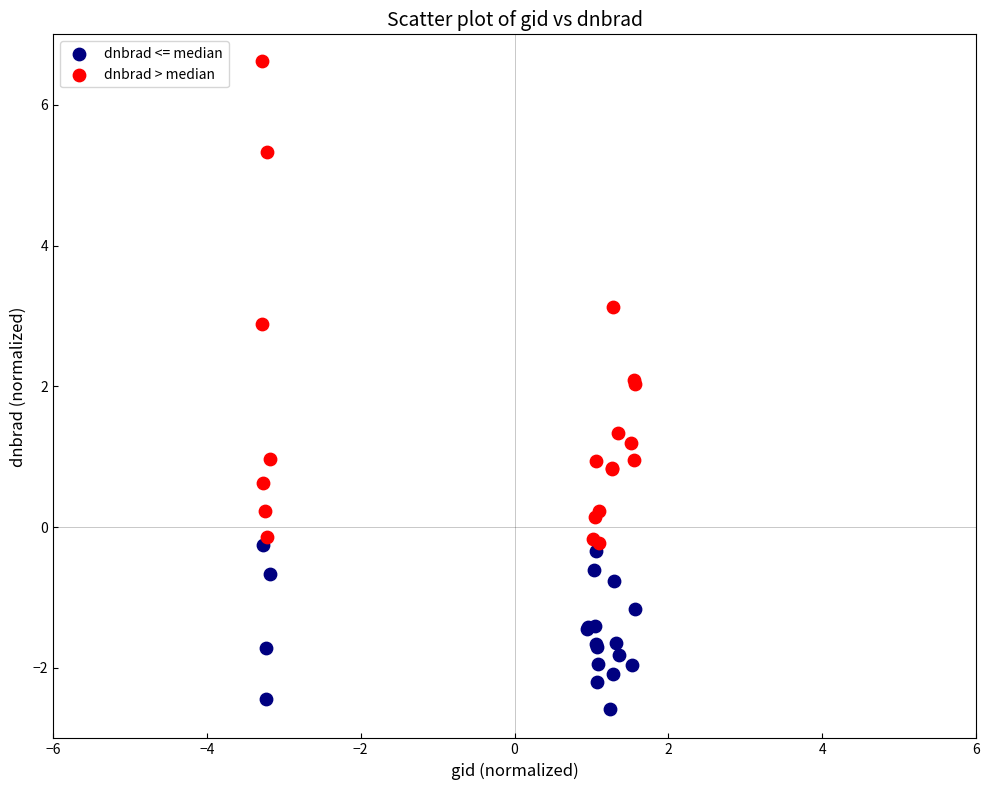

Which series has the widest spread of Y values?

dnbrad > median